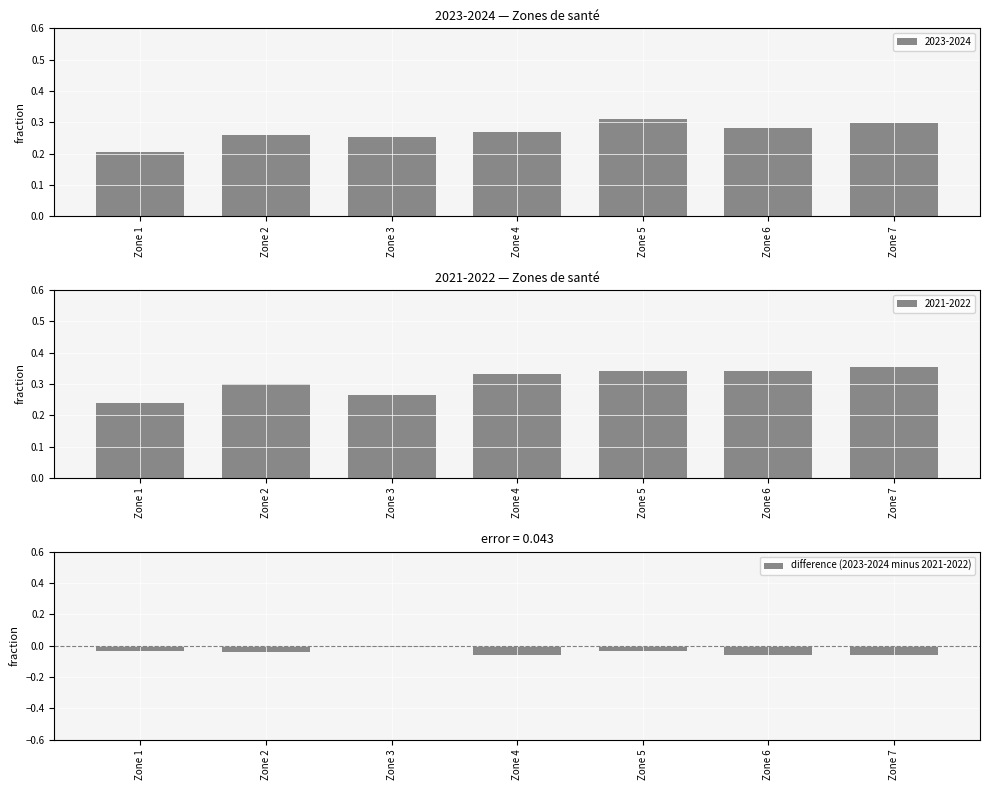

True or false: difference (2023-2024 minus 2021-2022) has a value of -0.1 at Zone 2.

False